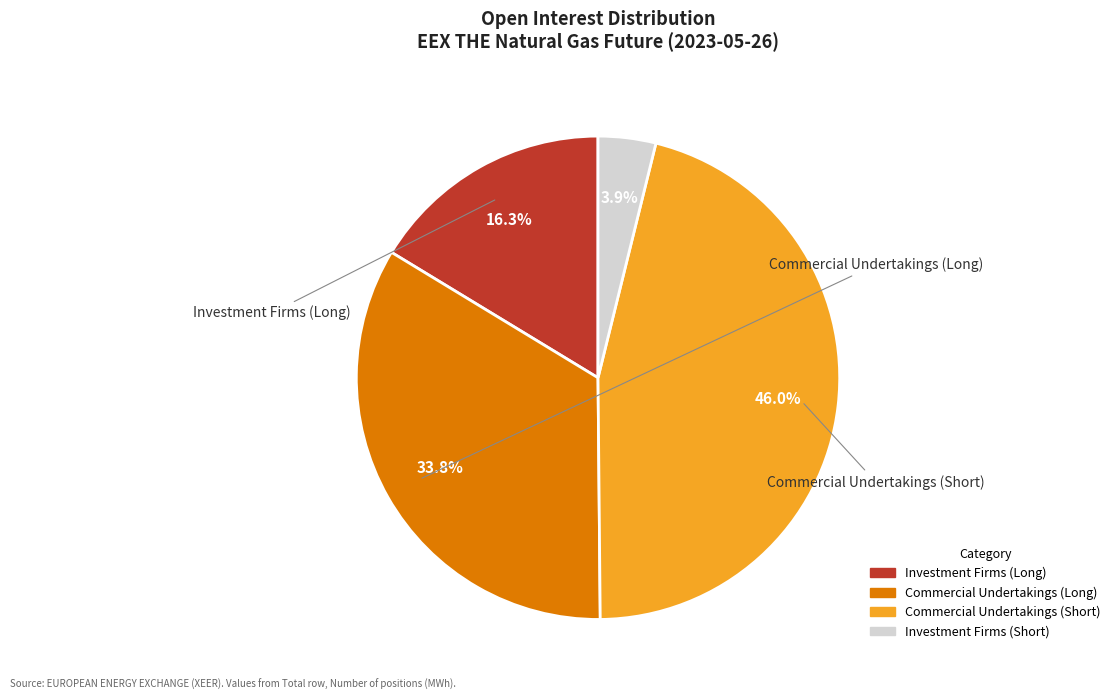

Rank the categories by value from lowest to highest.

Investment Firms (Short), Investment Firms (Long), Commercial Undertakings (Long), Commercial Undertakings (Short)